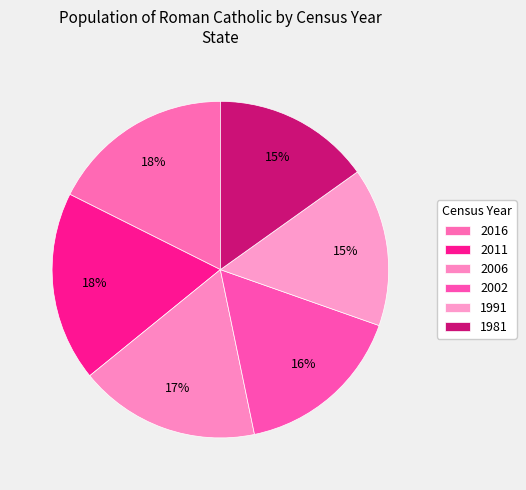

To the nearest percent, what percentage of the pie is 2011?

18%